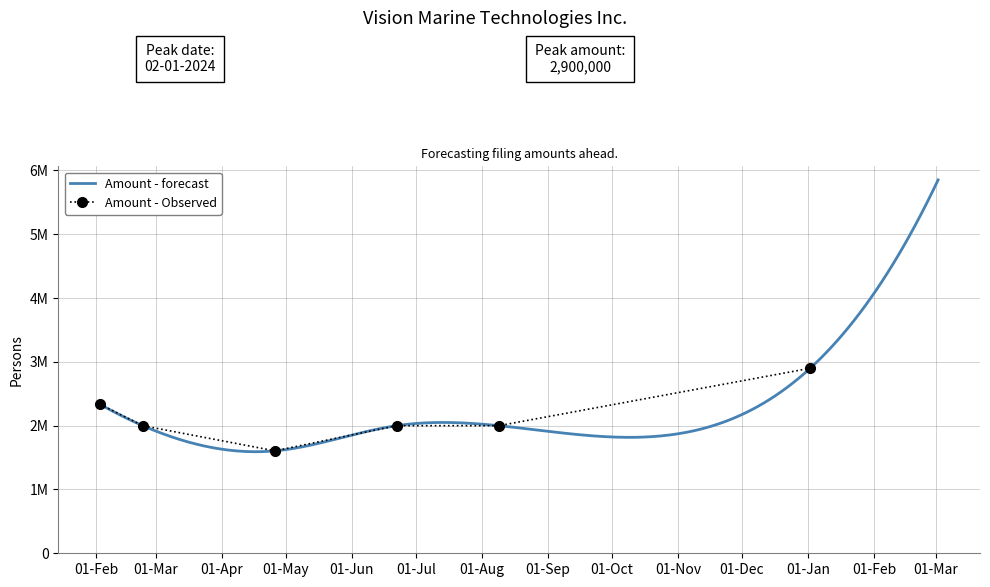

Reading right to left, extract all data points from this chart.

2900000	2000019	2000003	1605250	1999998	2333405